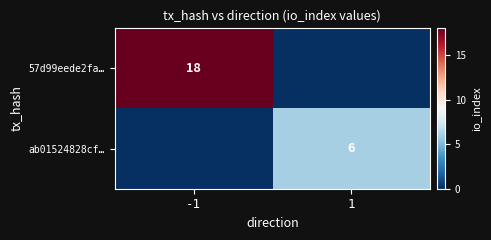

Is it true that 57d99eede2fa… equals 31 at -1?

False